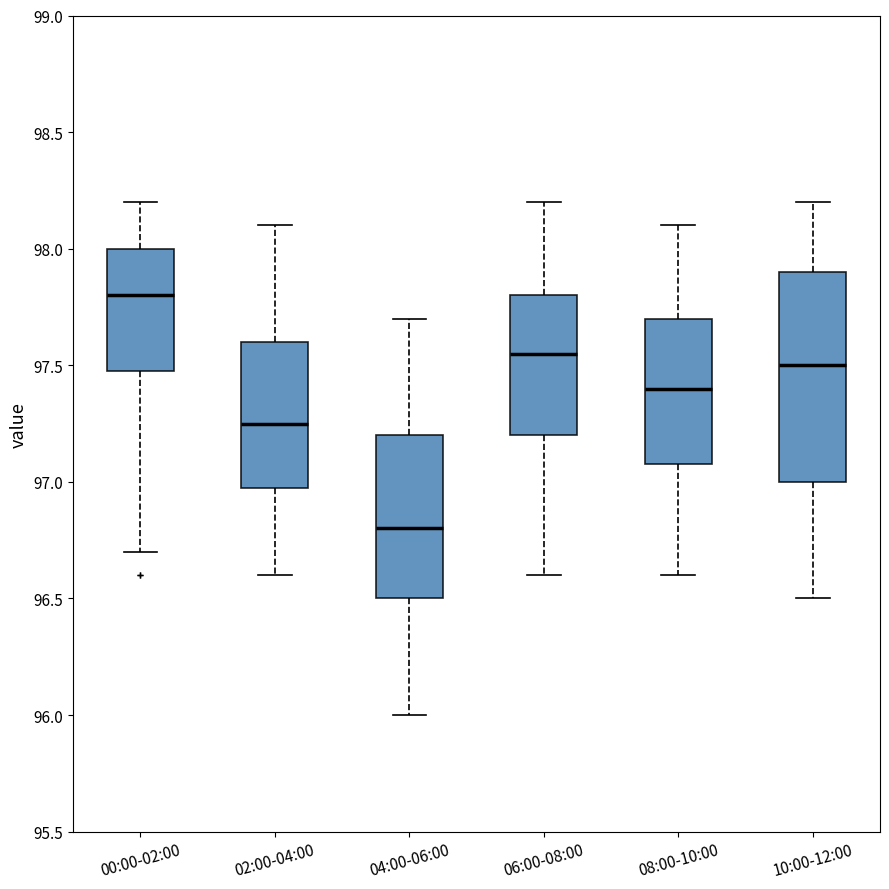

Which box has the lowest median line?

04:00-06:00